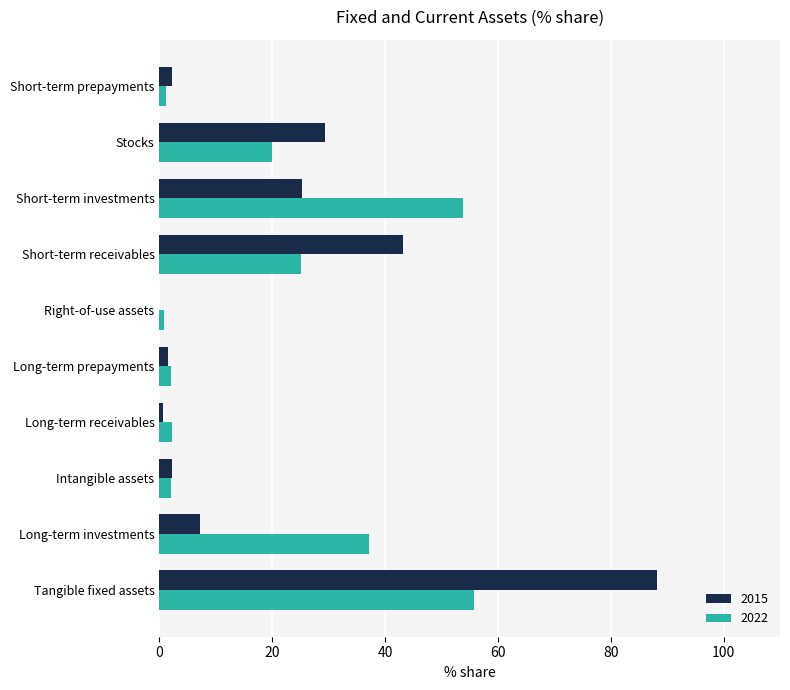

At which category is the sum across all series the highest?

Tangible fixed assets